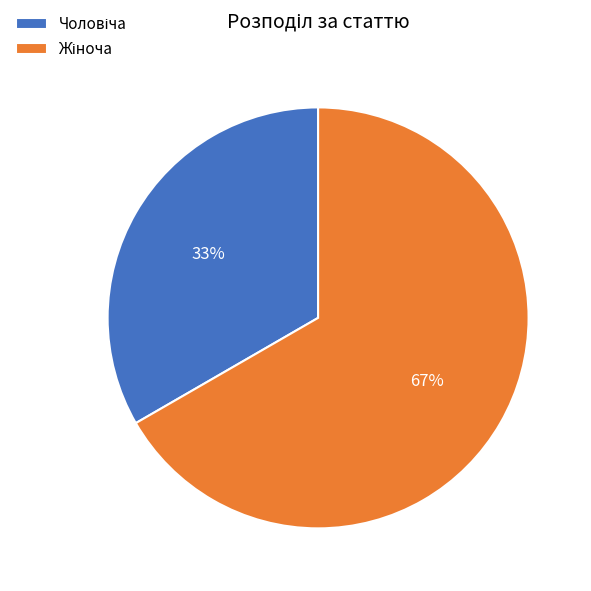

To the nearest percent, what is the average slice percentage?

50%